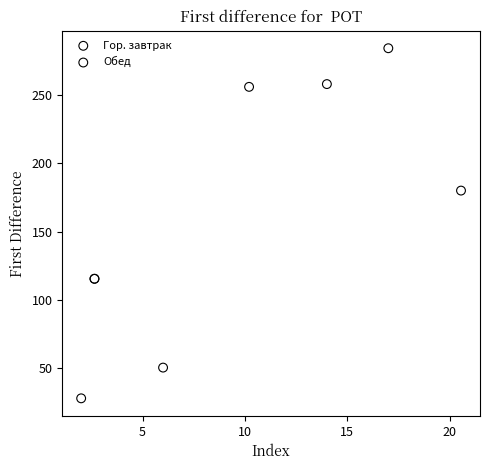

Which series reaches the maximum Y coordinate?

Обед